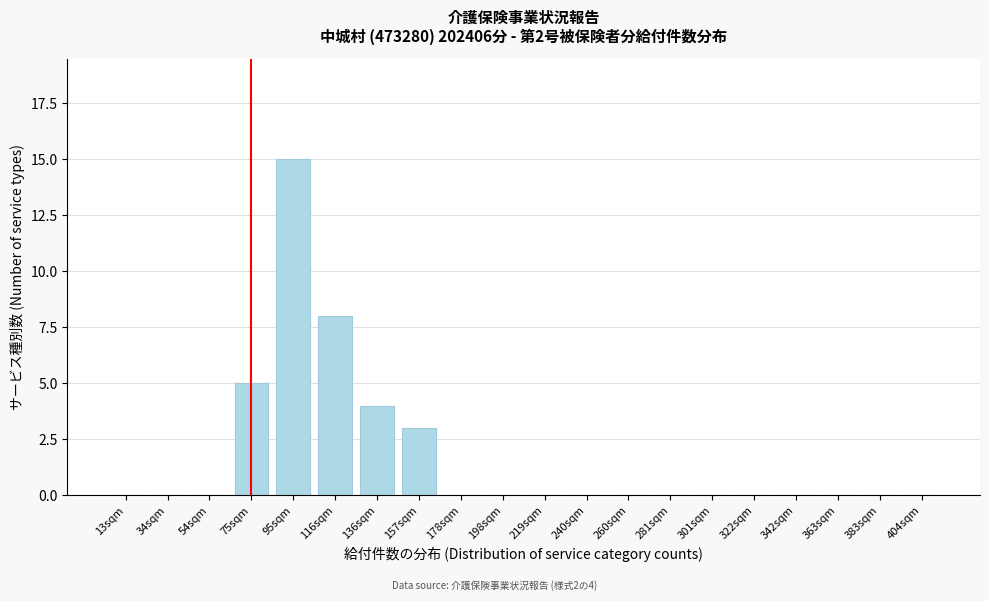

Reading right to left, what are all the values shown in this chart?

404sqm=0	383sqm=0	363sqm=0	342sqm=0	322sqm=0	301sqm=0	281sqm=0	260sqm=0	240sqm=0	219sqm=0	198sqm=0	178sqm=0	157sqm=3	136sqm=4	116sqm=8	95sqm=15	75sqm=5	54sqm=0	34sqm=0	13sqm=0